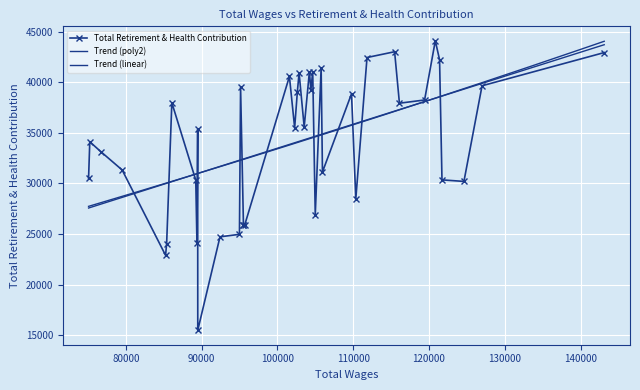

What is the difference between the values at 8 and 21?

7519